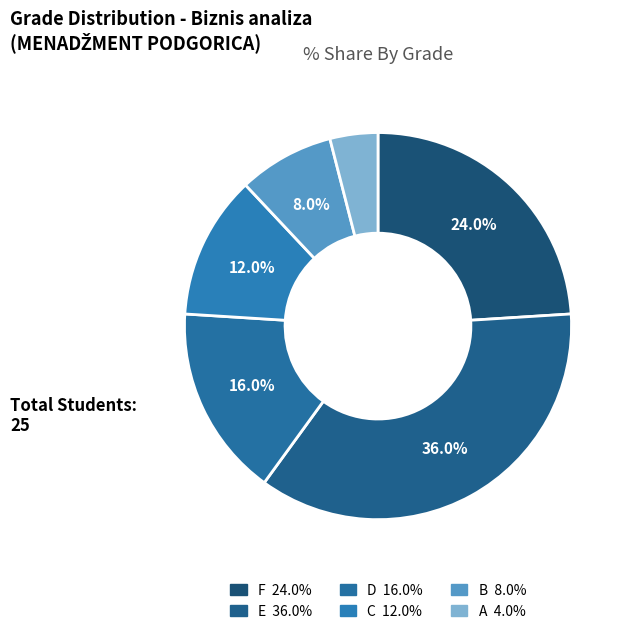

Which category has the biggest portion of the pie?

E